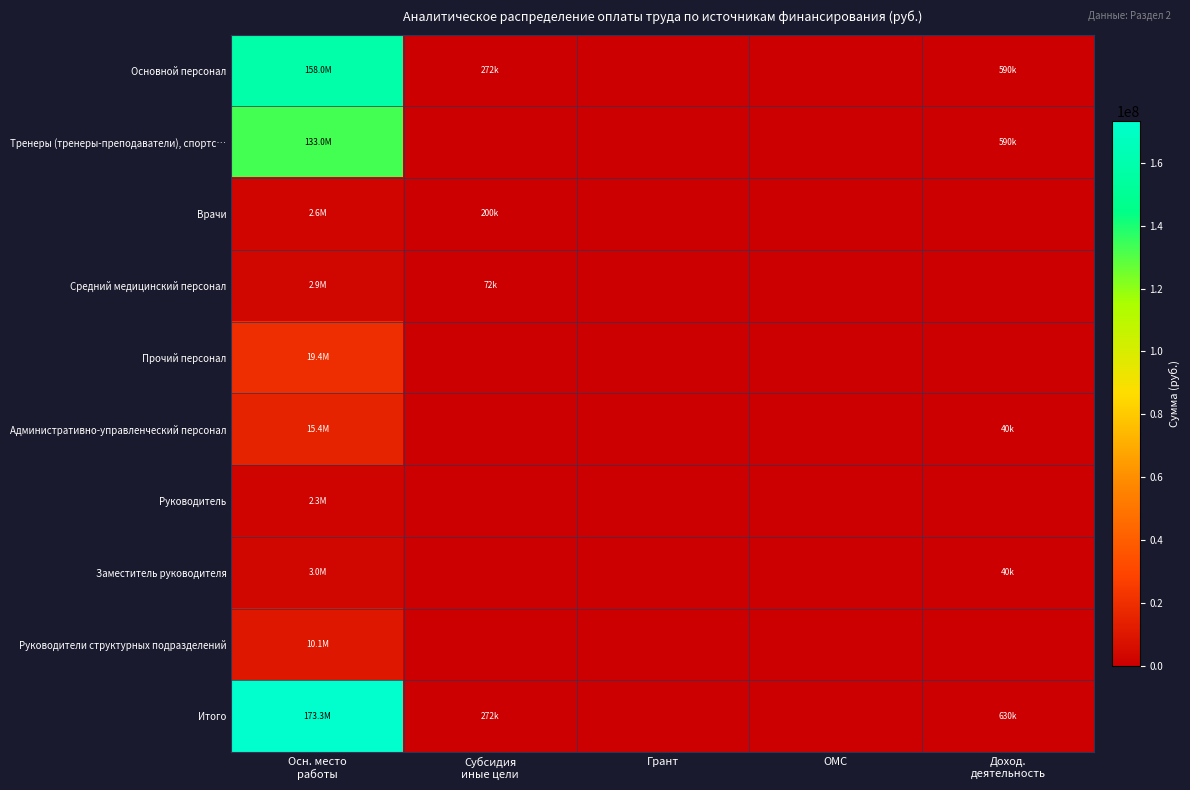

List the series in order of their peak value, lowest first.

Руководитель, Врачи, Средний медицинский персонал, Заместитель руководителя, Руководители структурных подразделений, Административно-управленческий персонал, Прочий персонал, Тренеры (тренеры-преподаватели), спортс…, Основной персонал, Итого